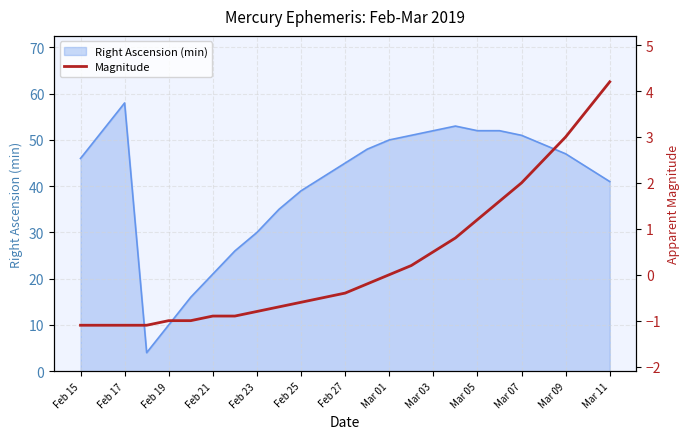

What is the maximum value for Right Ascension (min)?

58